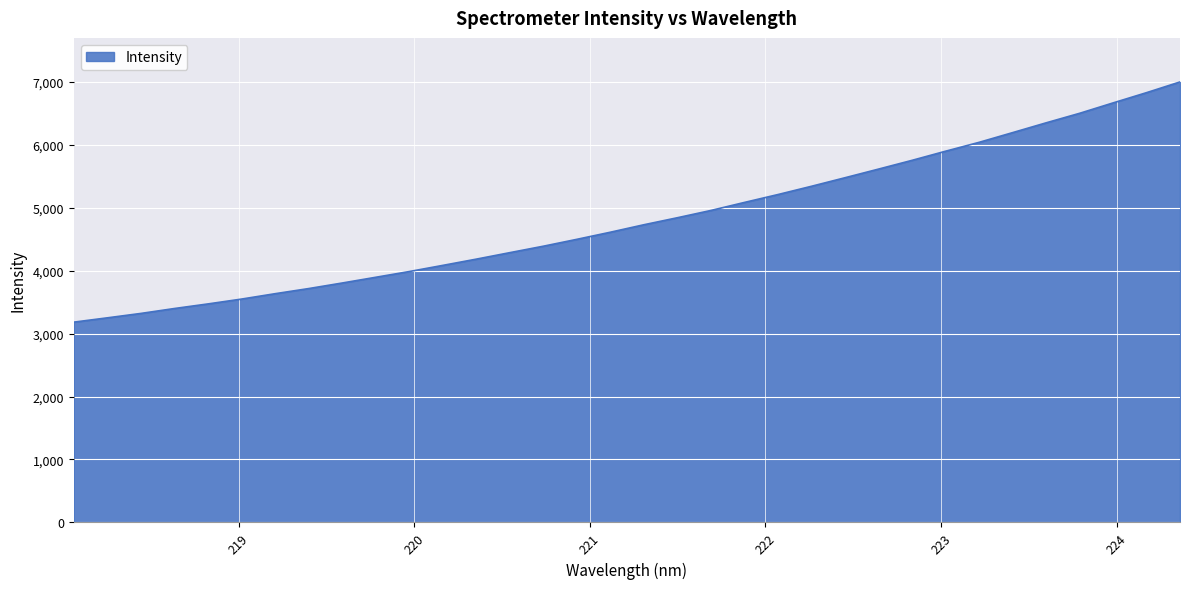

What is the smallest value displayed?

3180.8